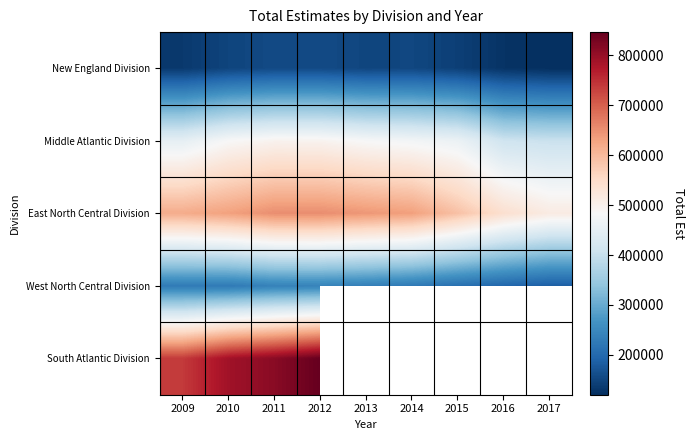

What value does the Middle Atlantic Division series have at 2014?

473576.0